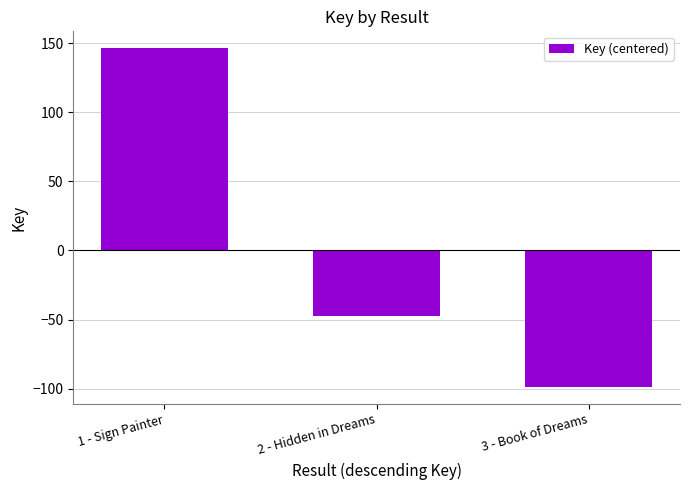

What is the maximum value shown in the chart?

146.3